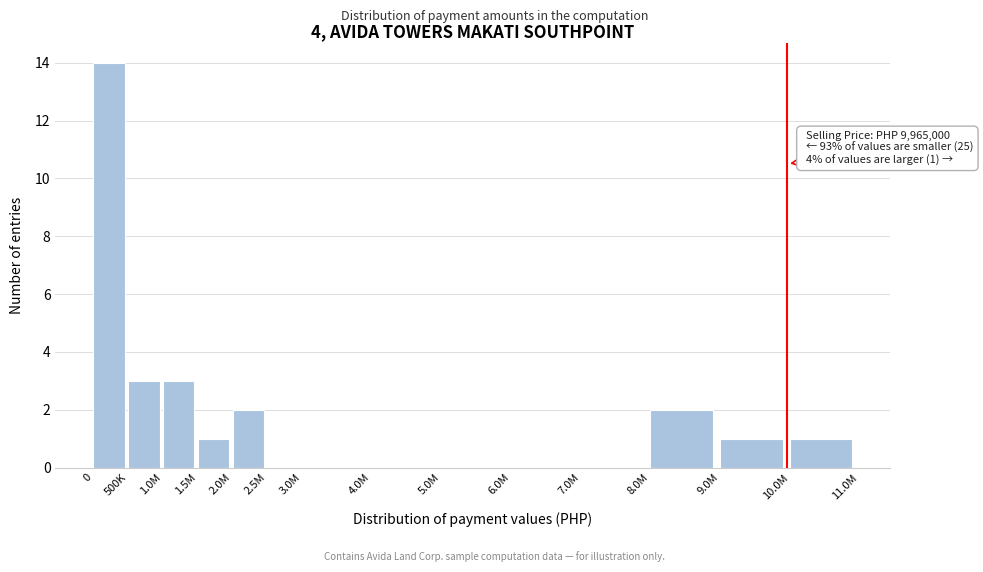

Reading left to right, list all the values displayed in this chart.

0=14	500K=3	1.0M=3	1.5M=1	2.0M=2	2.5M=0	3.0M=0	4.0M=0	5.0M=0	6.0M=0	7.0M=0	8.0M=2	9.0M=1	10.0M=1